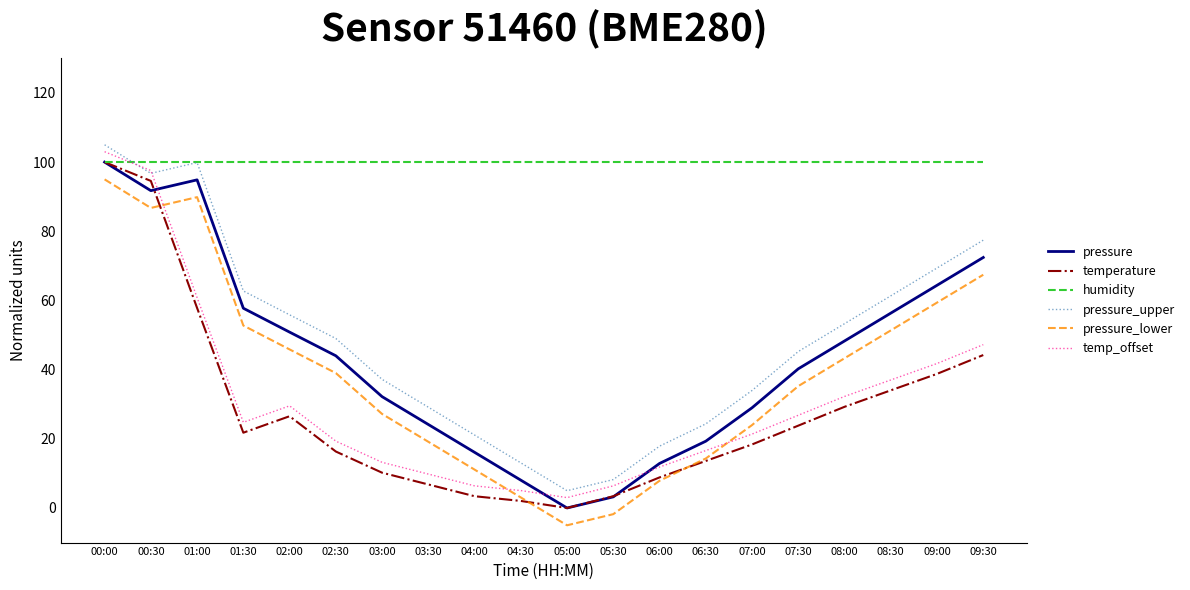

The value of pressure at 00:00 is 100.0. True or false?

True